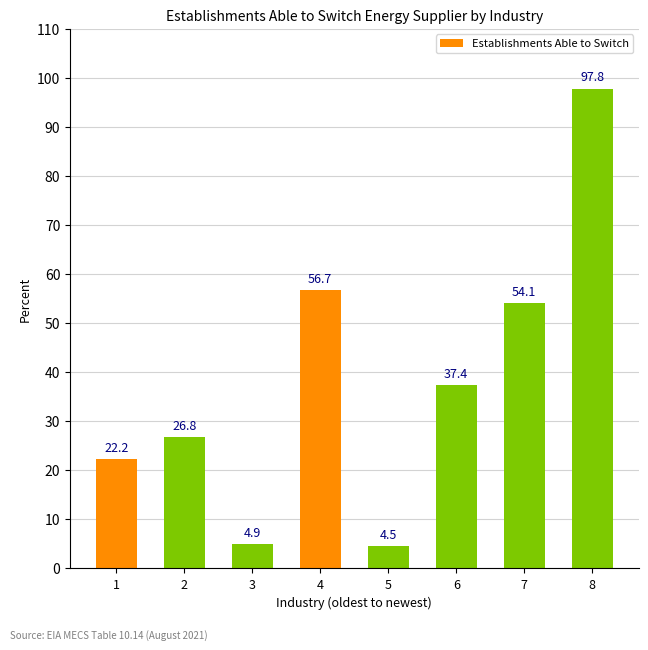

How many bars are there in total?

8